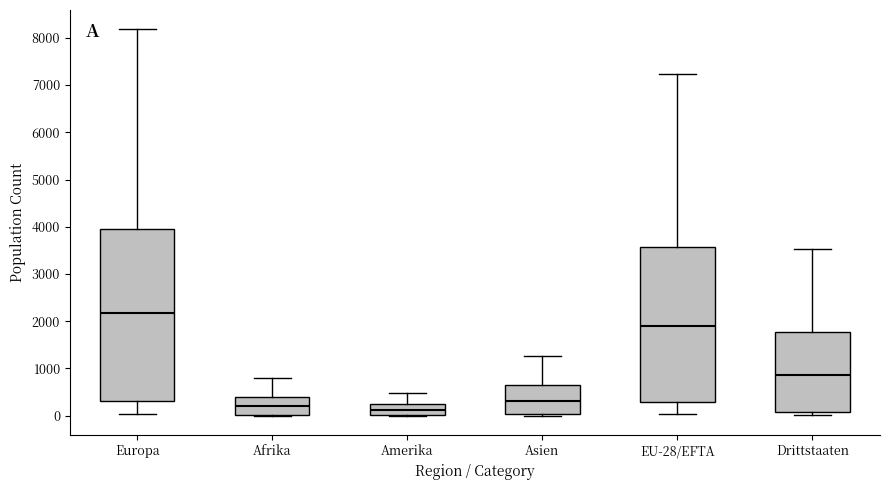

Which box's median line is the highest?

Europa